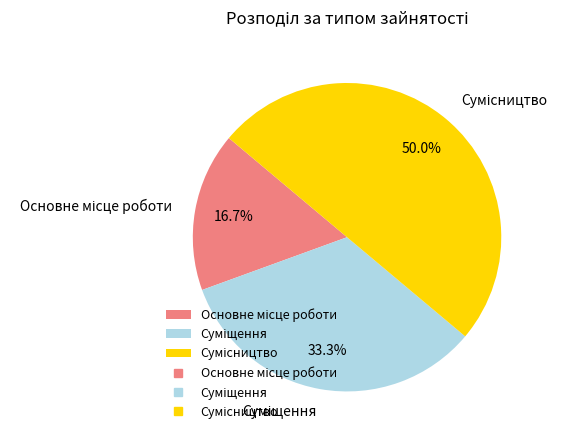

How many slices are in this pie chart?

3